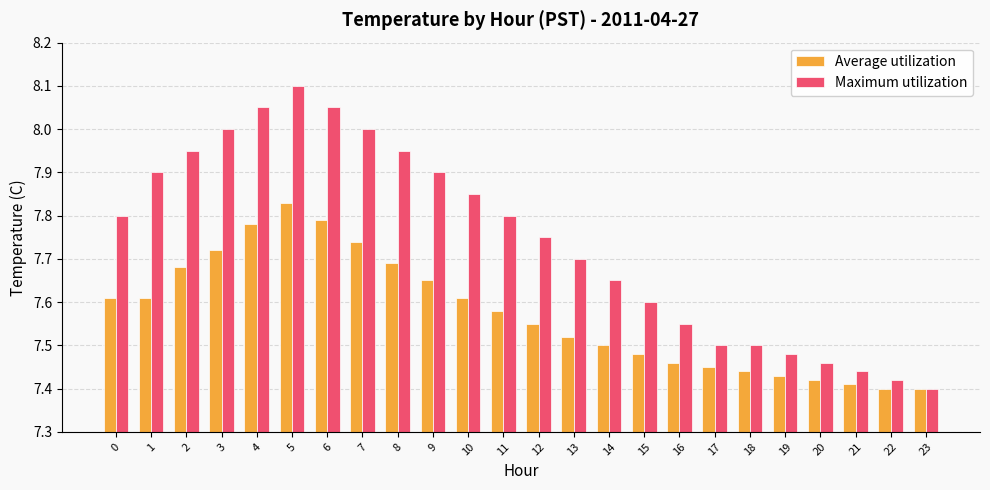

Is it true that Average utilization equals 7.4 at 19?

True